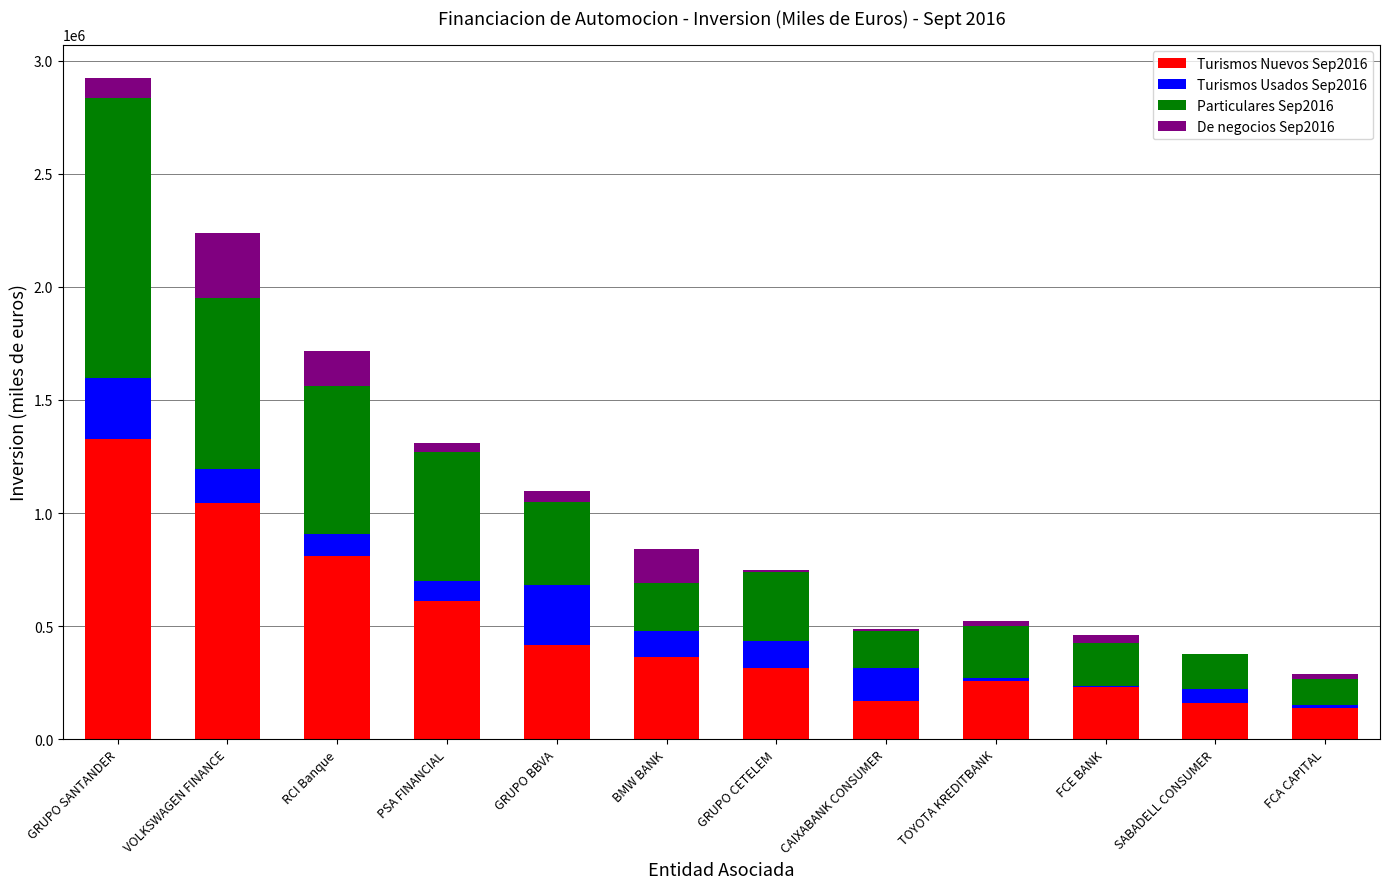

What are all the series names shown in the legend?

Turismos Nuevos Sep2016, Turismos Usados Sep2016, Particulares Sep2016, De negocios Sep2016